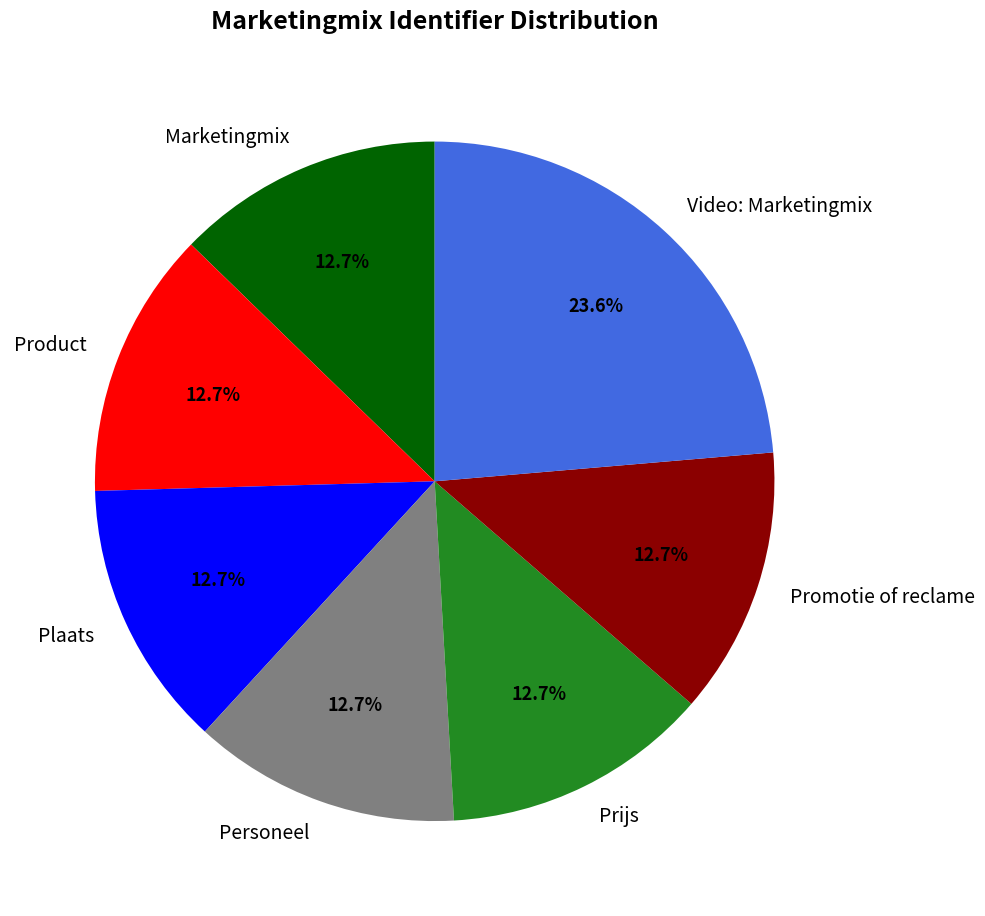

How many slices are in this pie chart?

7